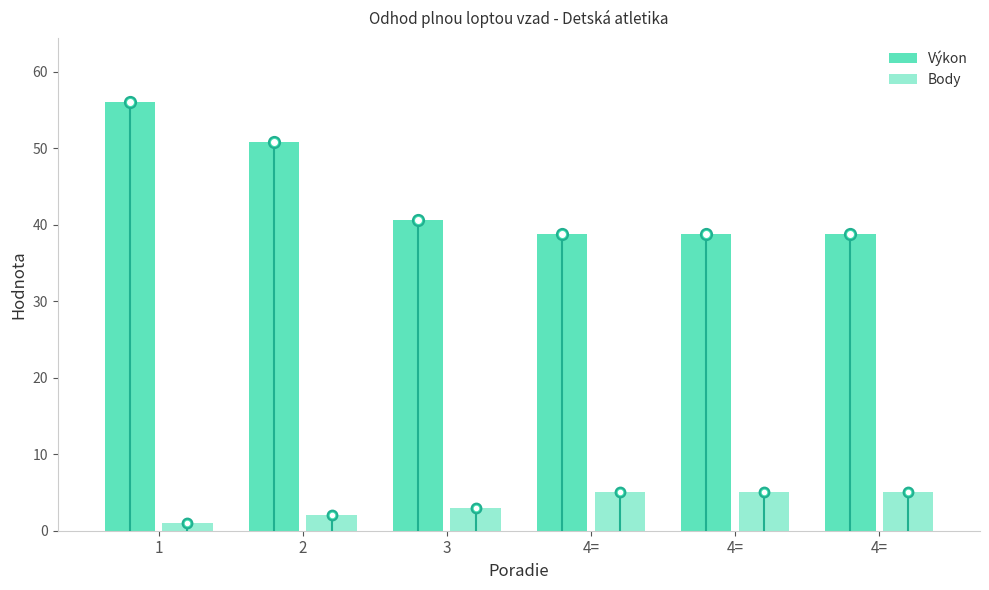

At how many categories does at least one series exceed 47?

2